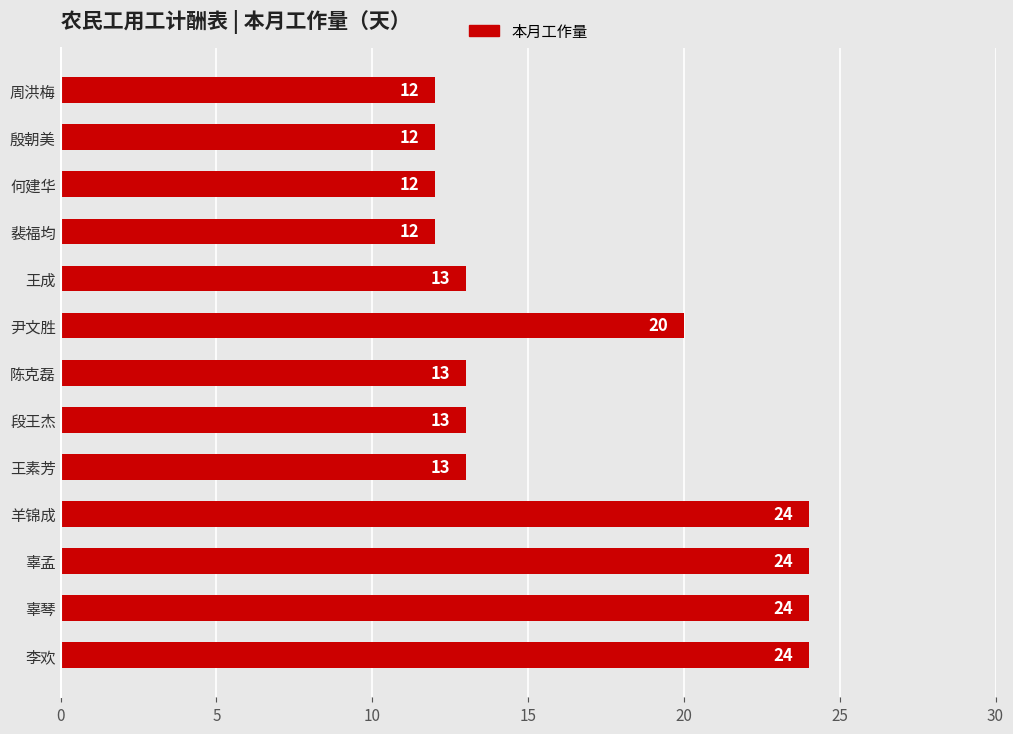

What is the maximum value shown in the chart?

24